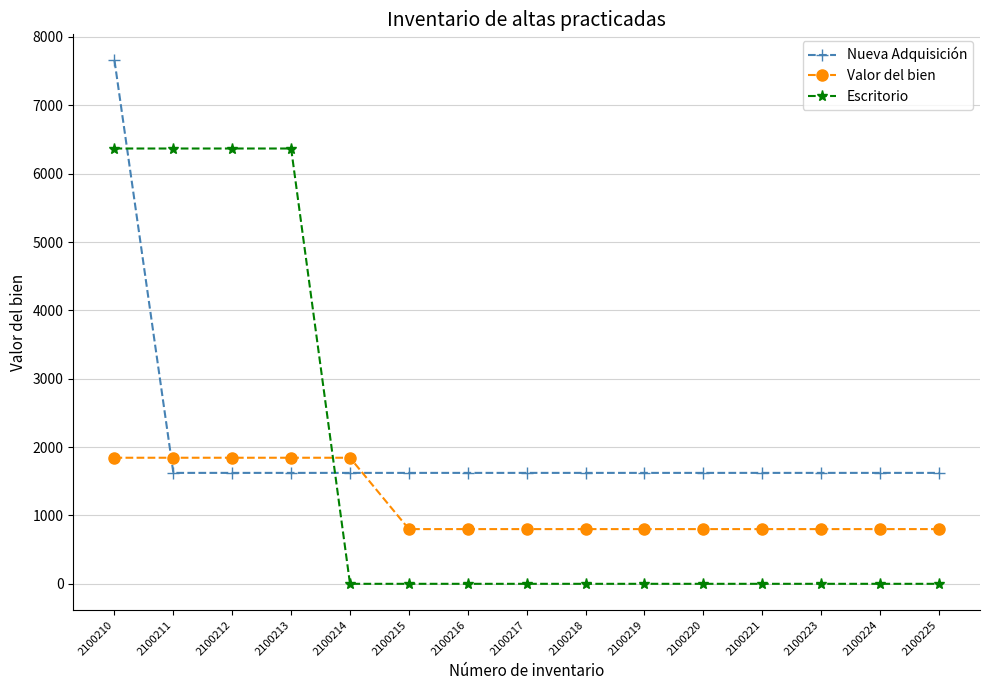

What is the approximate value of Valor del bien at 2100224?

800.4